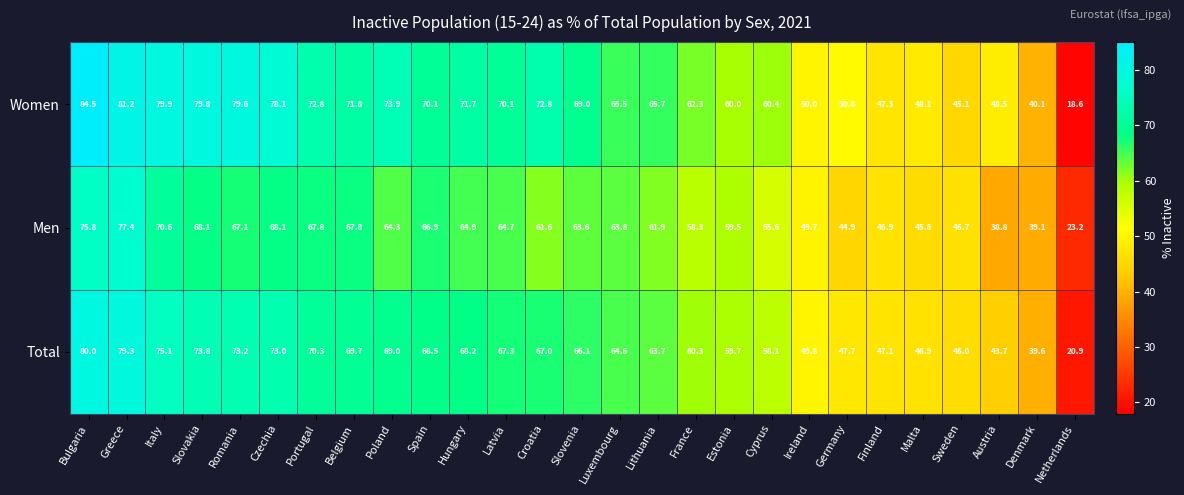

What is the difference between the Women values at Italy and Netherlands?

61.3